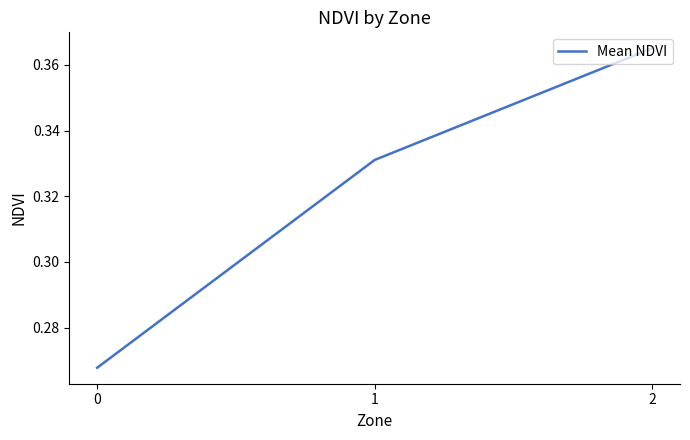

List the labels in order of value, smallest first.

0, 1, 2